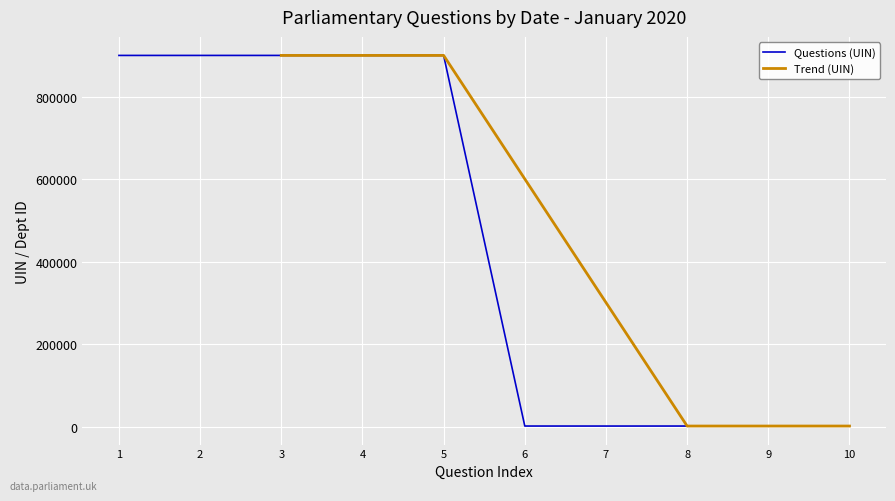

Reading left to right, what are all the values shown in this chart?

900015	900019	900020	900021	900024	1713	1673	1704	1705	1706